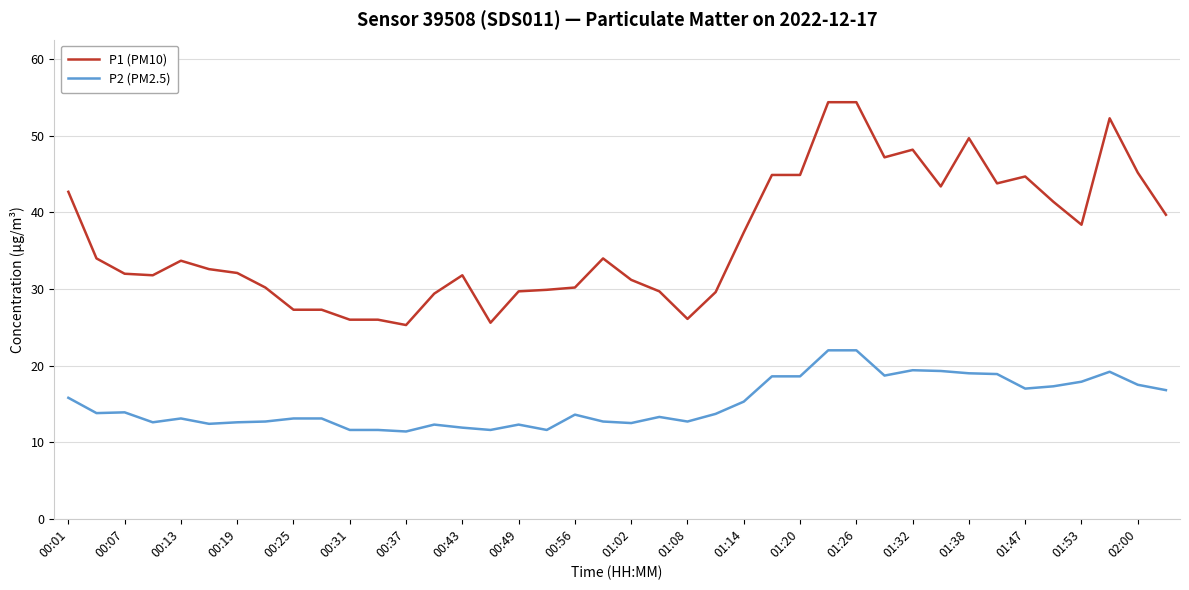

Does the chart have visible grid lines?

Yes